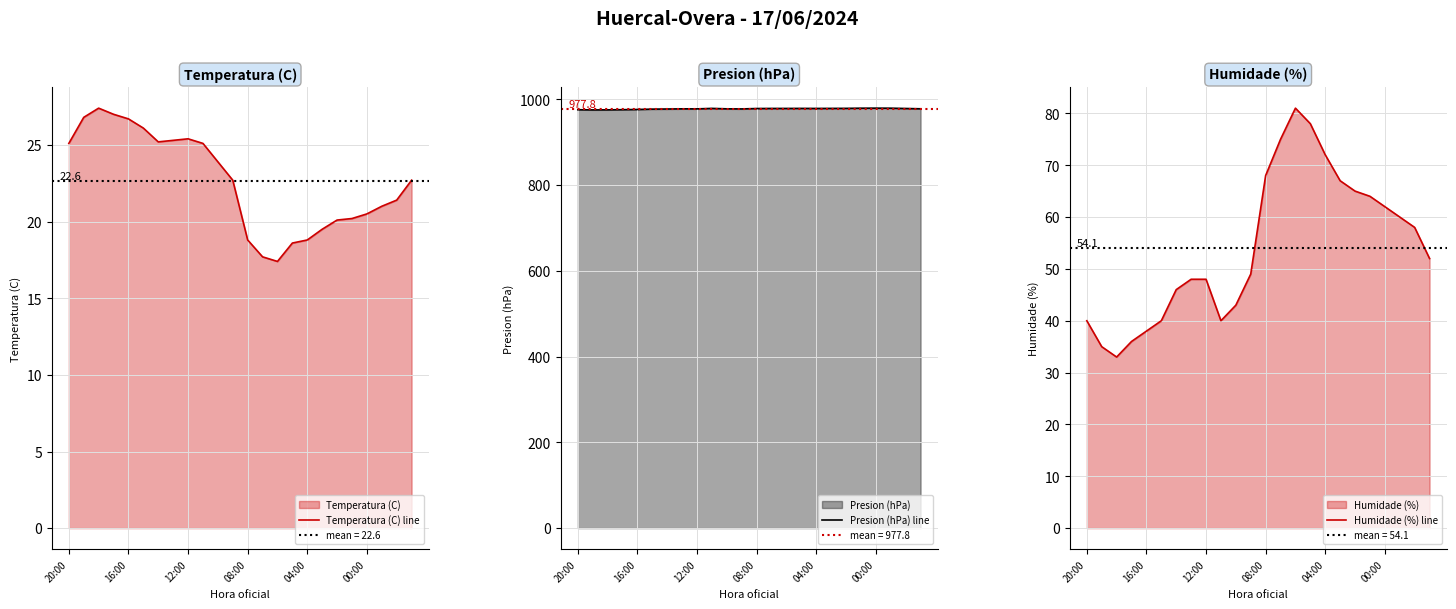

What is the label of the 9th point from the right?

15